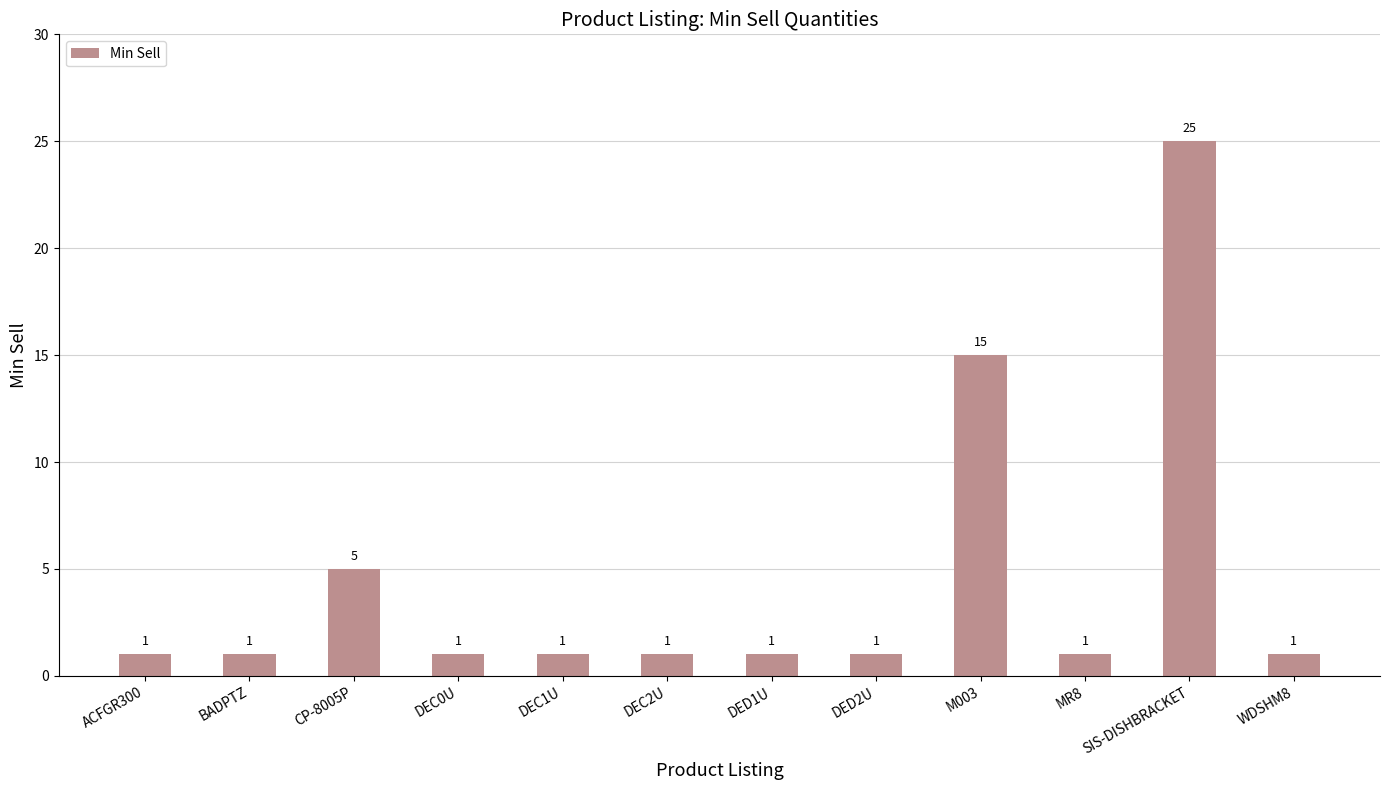

Reading left to right, list all the values displayed in this chart.

1	1	5	1	1	1	1	1	15	1	25	1